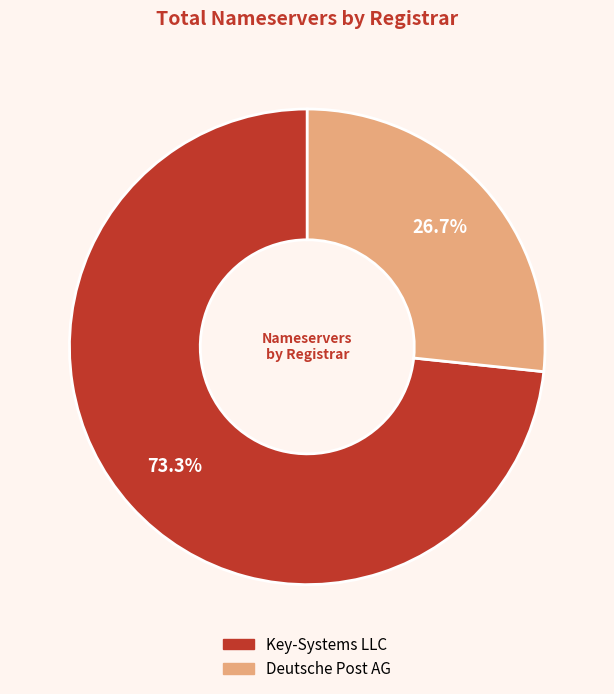

To the nearest percent, what is the average slice percentage?

50%